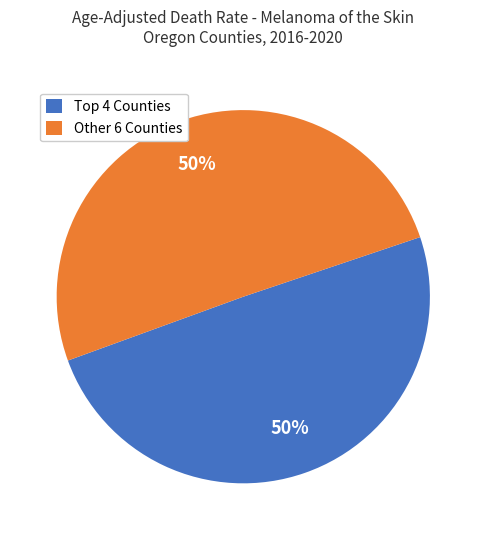

To the nearest percent, what is the average slice percentage?

50%